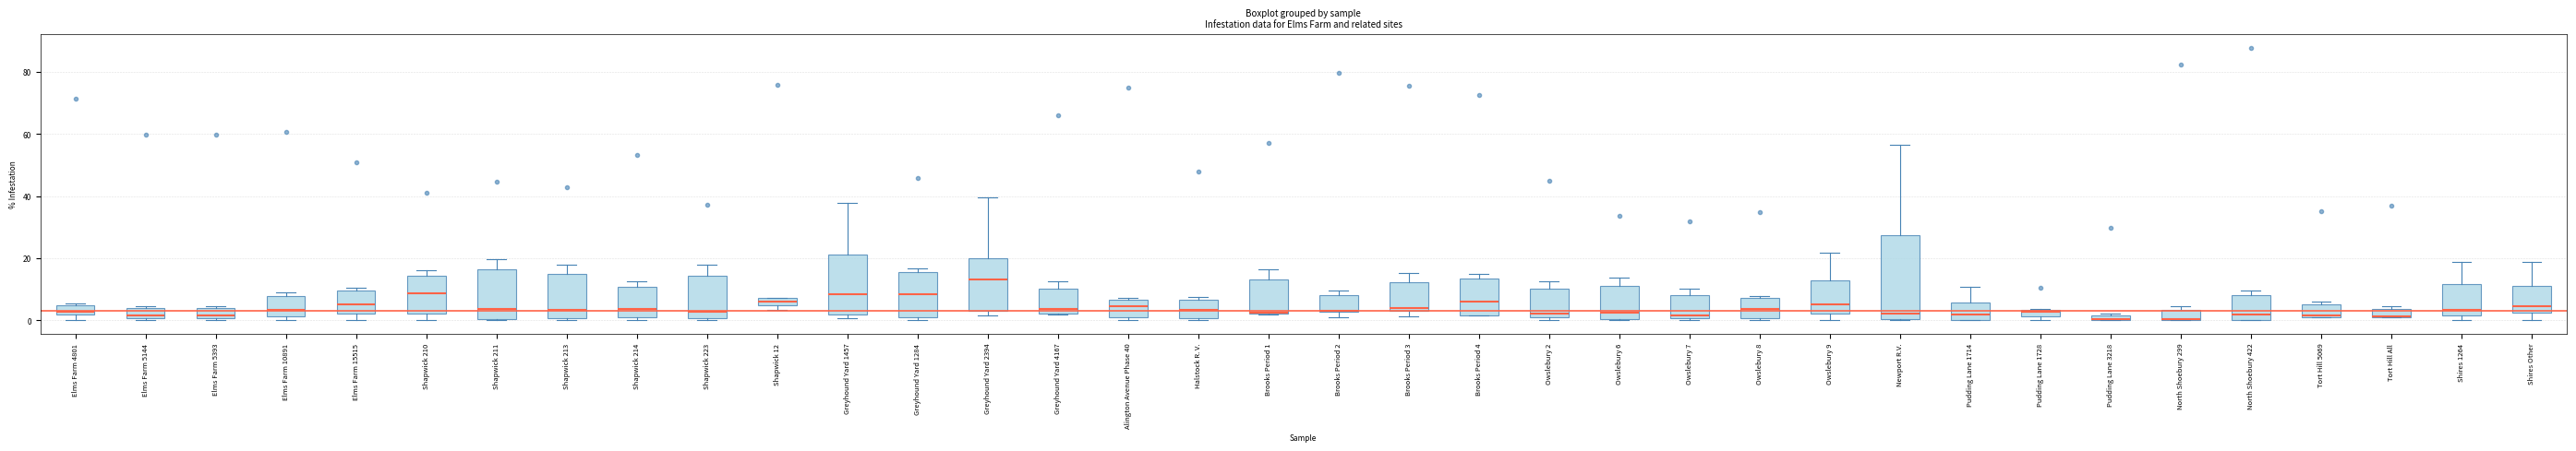

Which box is the tallest, from its lower edge to its upper edge?

Newport R.V.